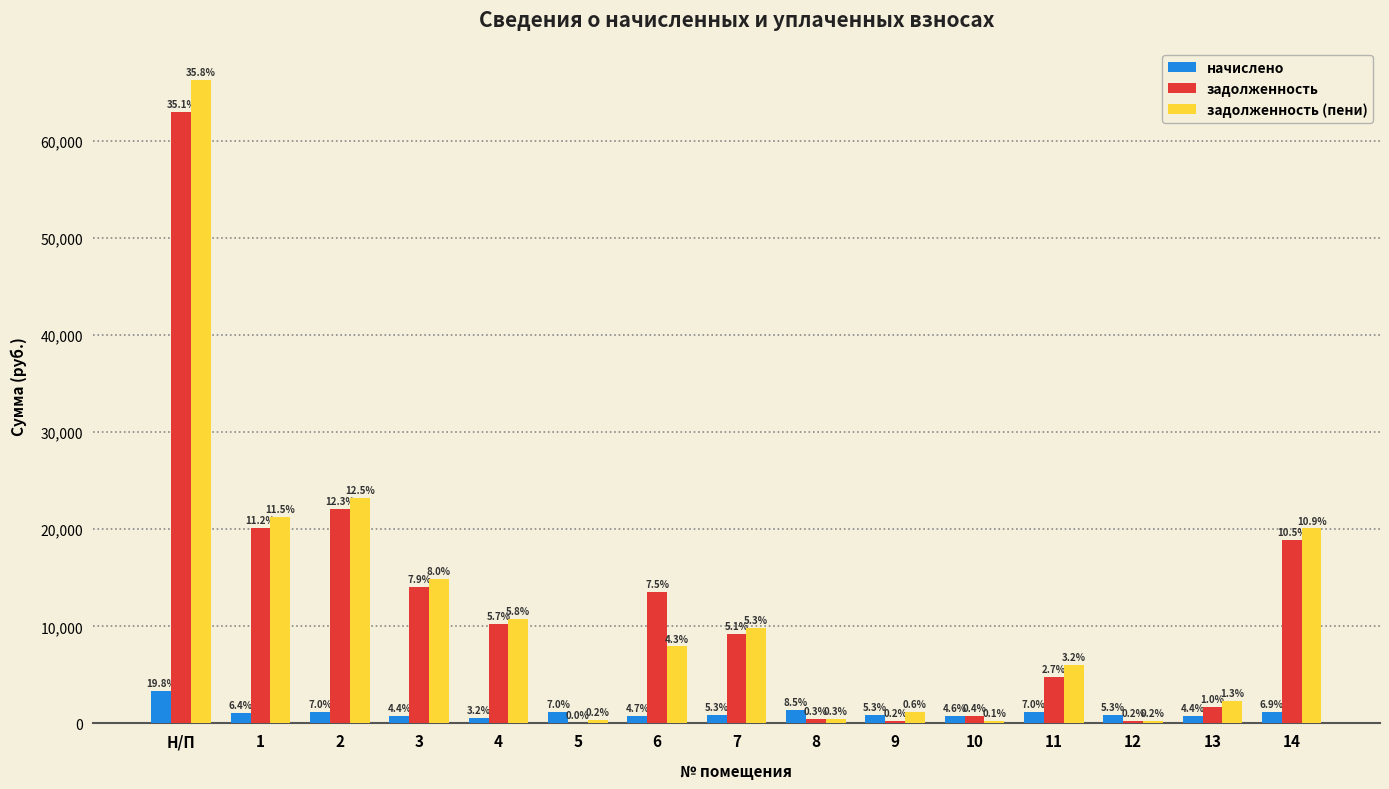

Which series has the widest spread of values?

задолженность (пени)